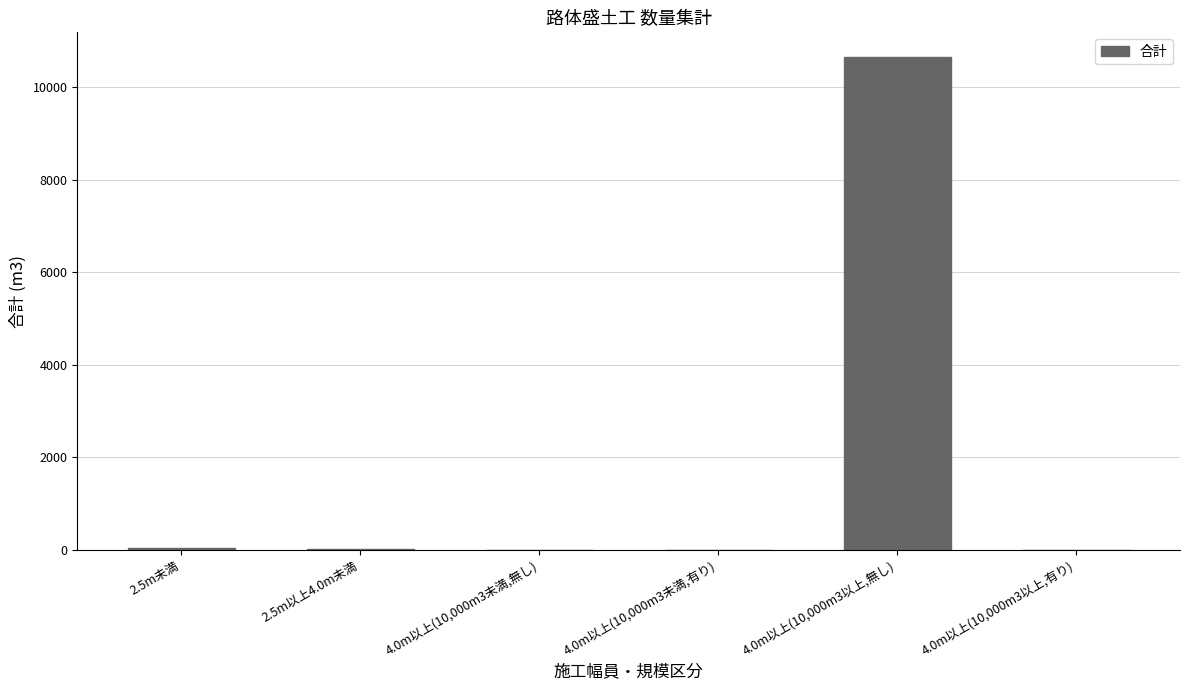

The value at 4.0m以上(10,000m3以上,無し) is 16967.8. True or false?

False